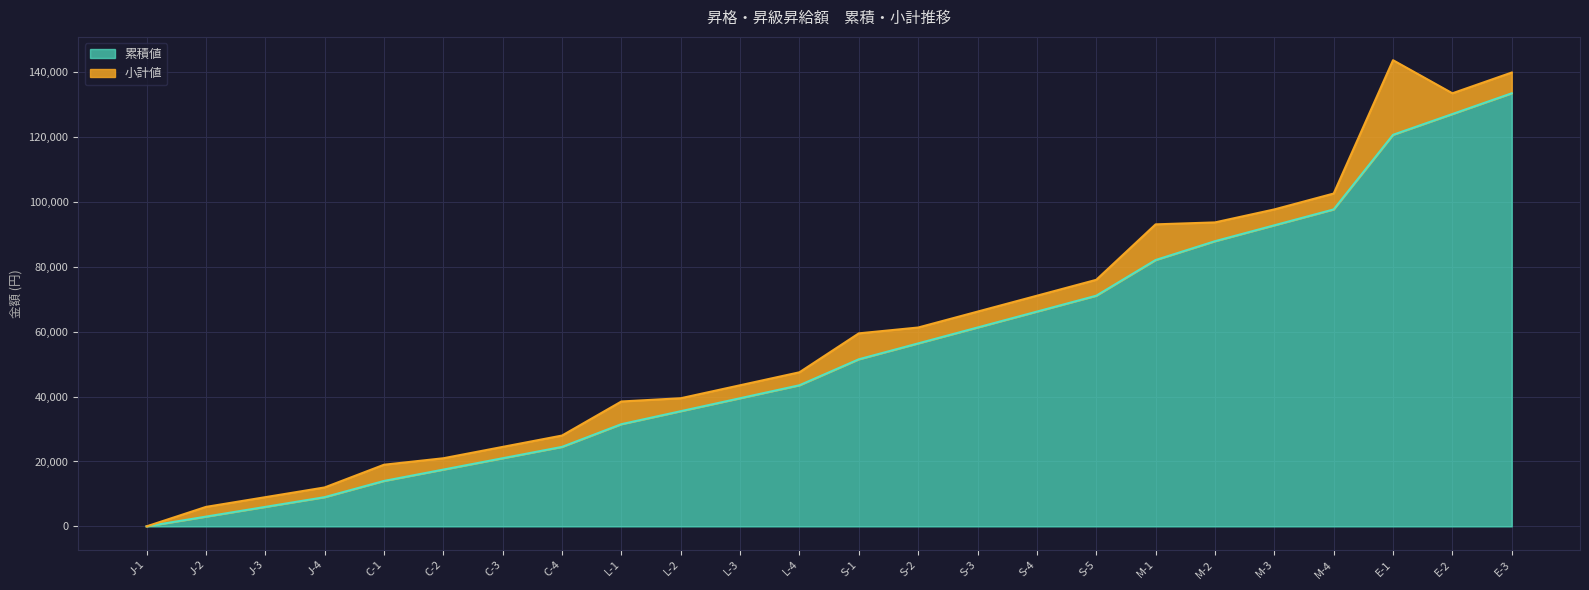

Reading left to right, transcribe all the data shown in this chart.

0	3000	6000	9000	14000	17500	21000	24500	31500	35500	39500	43500	51500	56400	61300	66200	71100	82100	87900	92800	97700	120700	127100	133500